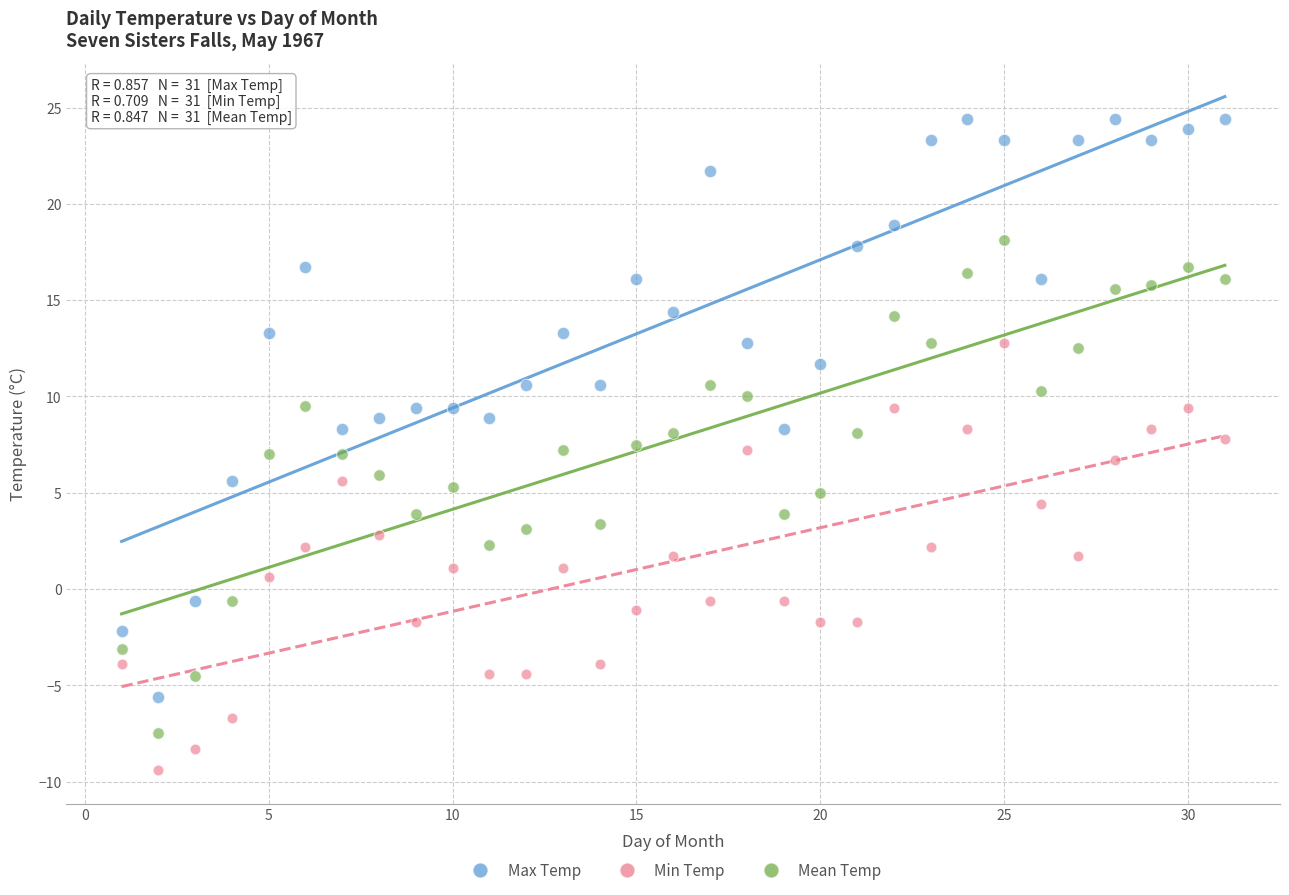

Which series has the widest spread of Y values?

Max Temp